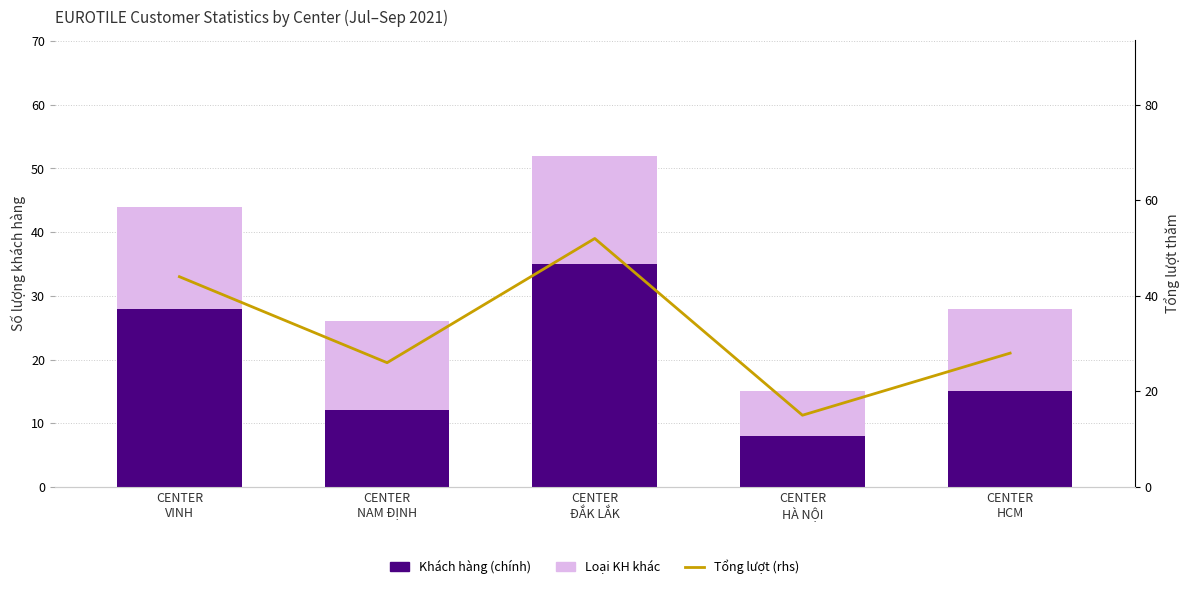

What is the label of the 4th bar from the left?

CENTER
HÀ NỘI